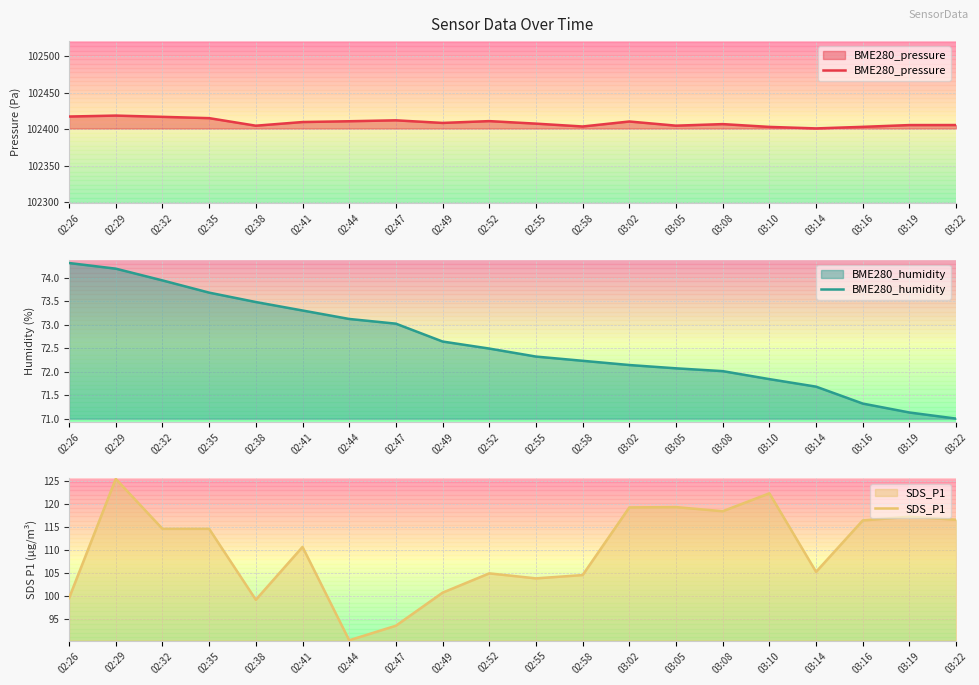

List the labels in order of SDS_P1 value, largest first.

02:29, 03:10, 03:05, 03:02, 03:08, 03:19, 03:22, 03:16, 02:32, 02:35, 02:41, 03:14, 02:52, 02:58, 02:55, 02:49, 02:26, 02:38, 02:47, 02:44